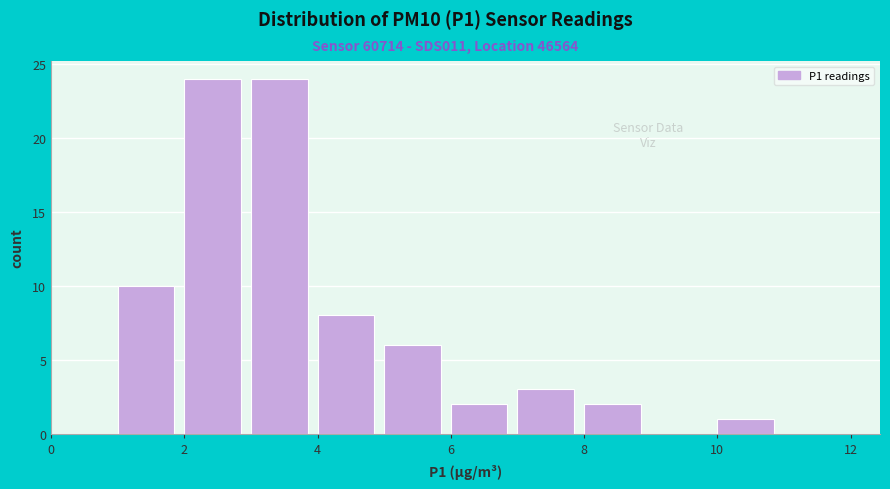

How tall is the bar that spans 4 to 5 on the x-axis? The values are not printed on the chart, so give them approximately, as read against the axis.

8